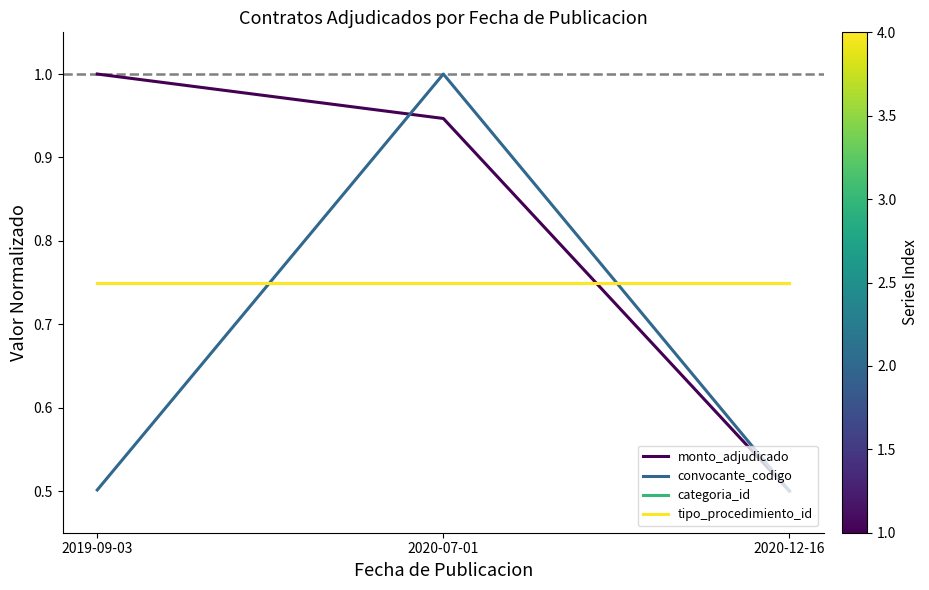

What is the label of the 3rd point from the right?

2019-09-03